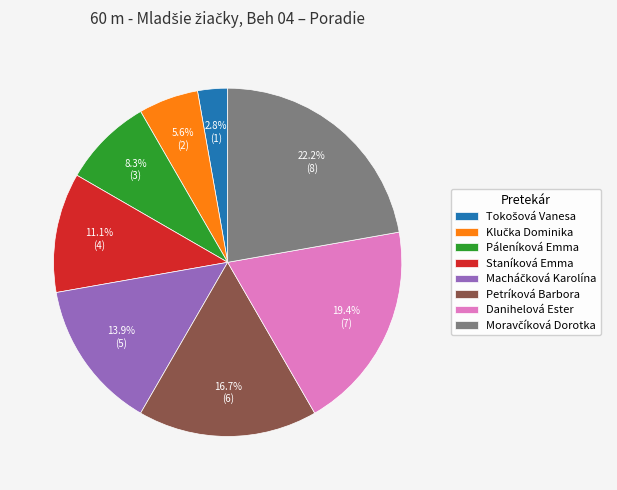

Do Páleníková Emma and Danihelová Ester together represent more than half of the pie?

No